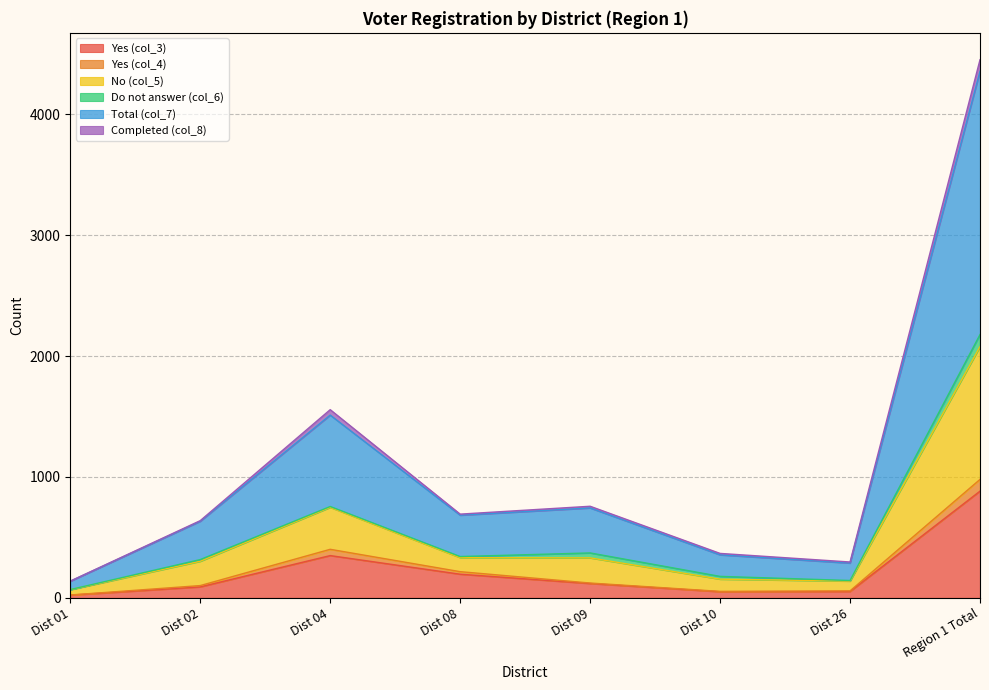

Does the chart display data point markers on the line(s)?

No